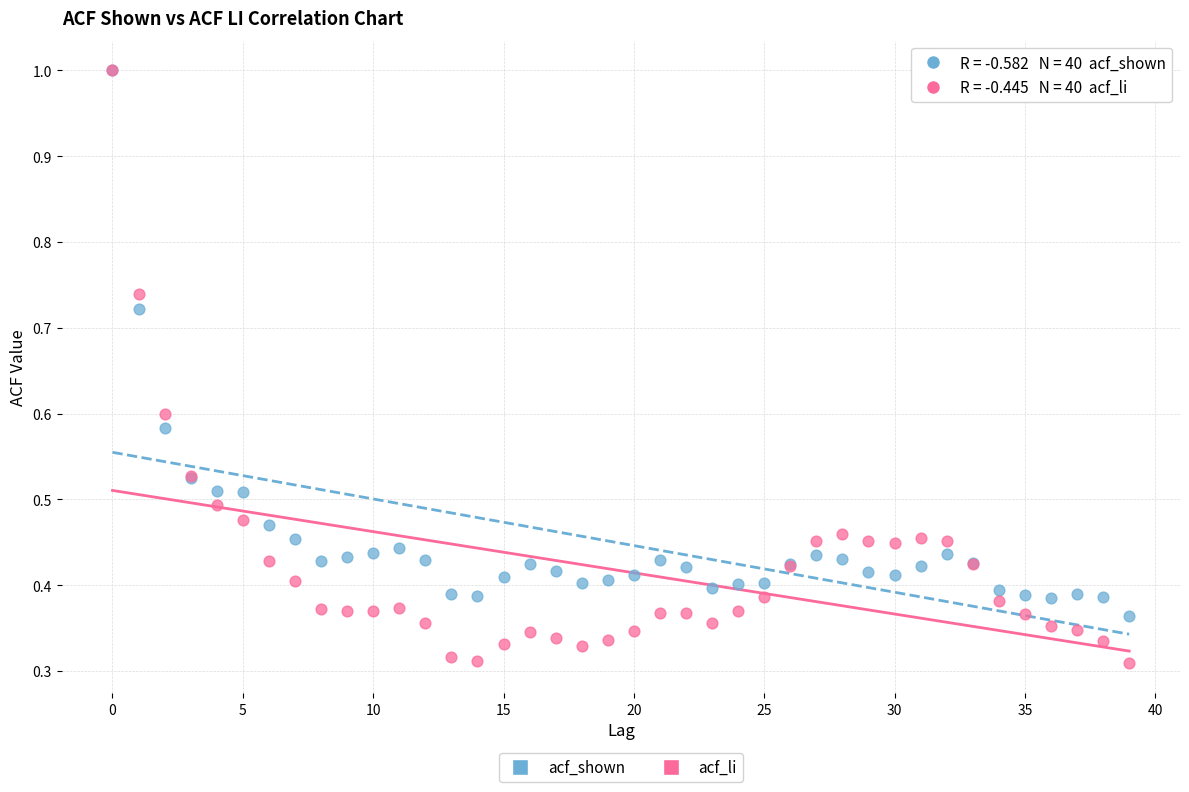

What are all the series names shown in the legend?

acf_shown, acf_li